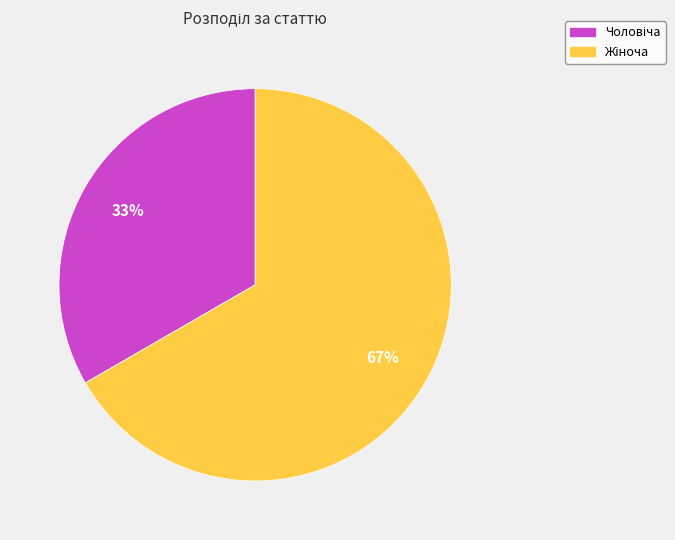

To the nearest percent, what is the average slice percentage?

50%